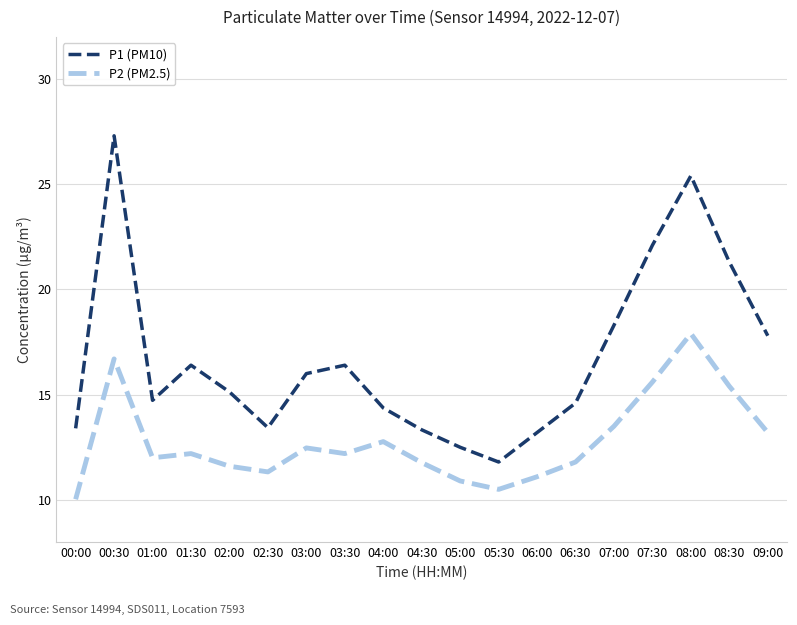

Between 04:00 and 08:30, which series saw the biggest shift?

P1 (PM10)